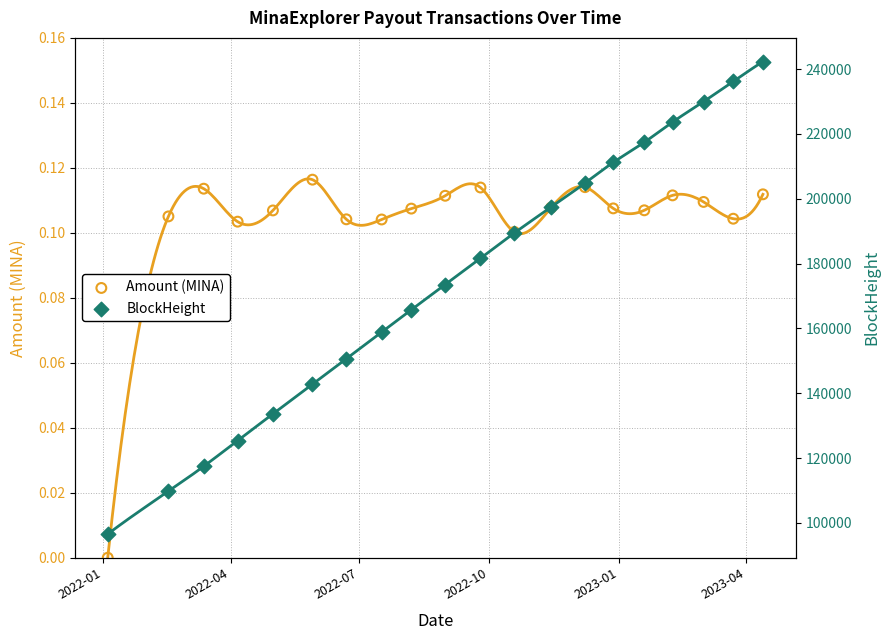

At how many categories does at least one series exceed 22040?

20